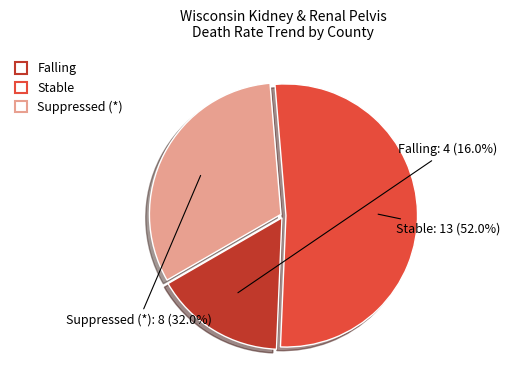

Is there a majority slice in this chart?

Yes